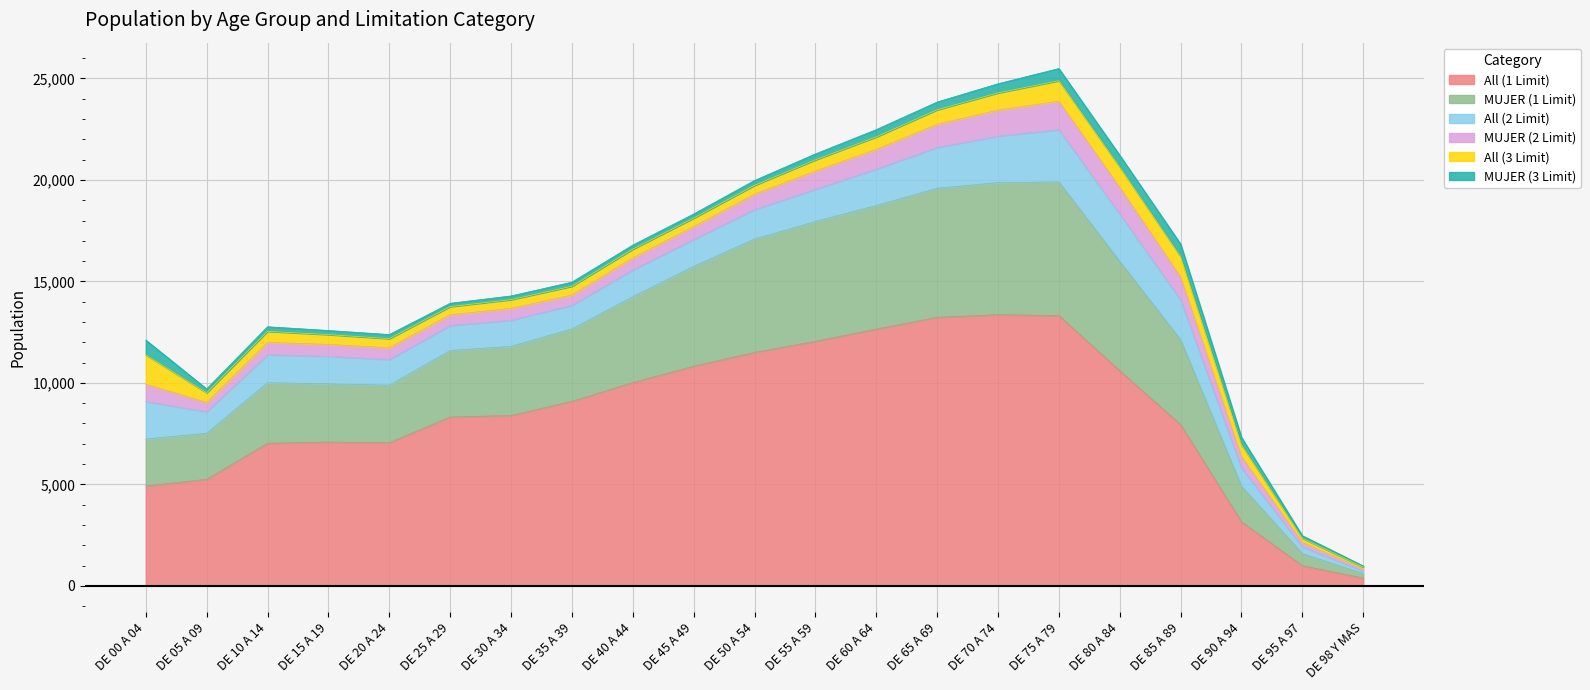

What position from the left is DE 60 A 64?

13